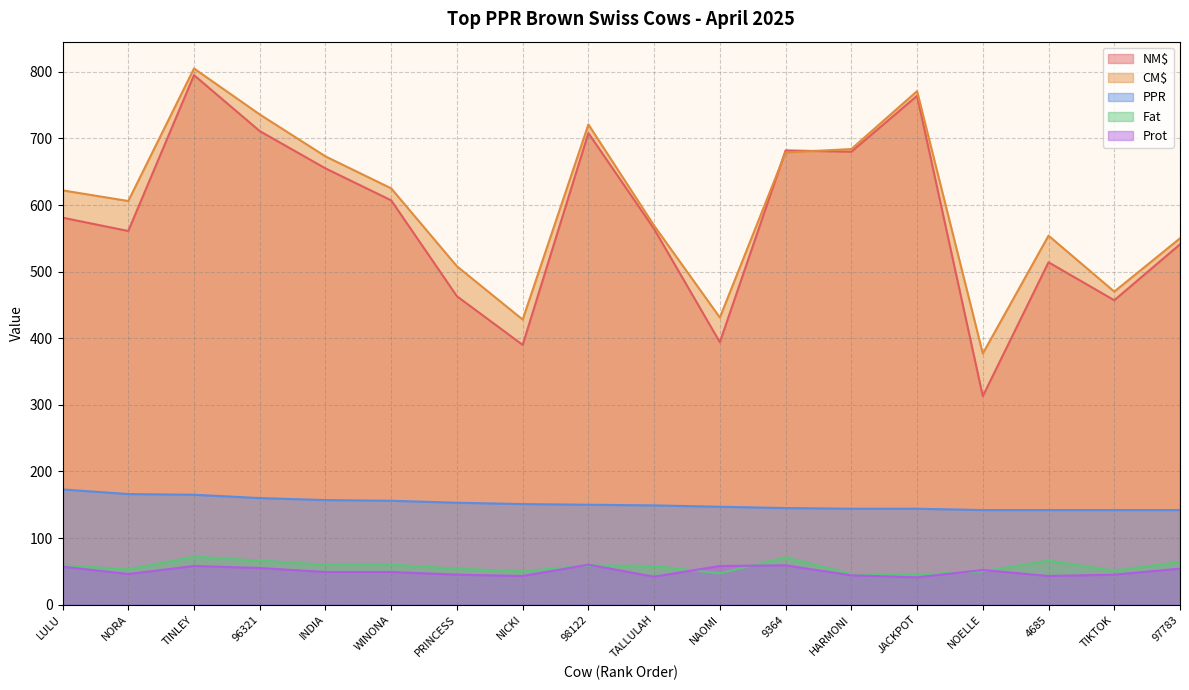

What is the total value across all series at 9364?

1636